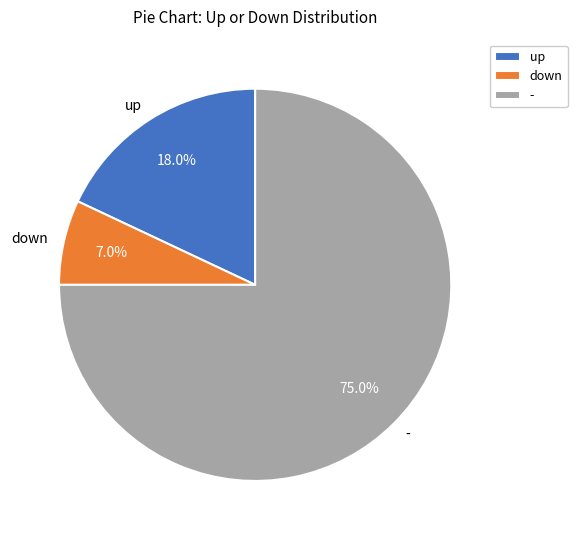

Which slice is the smallest?

down